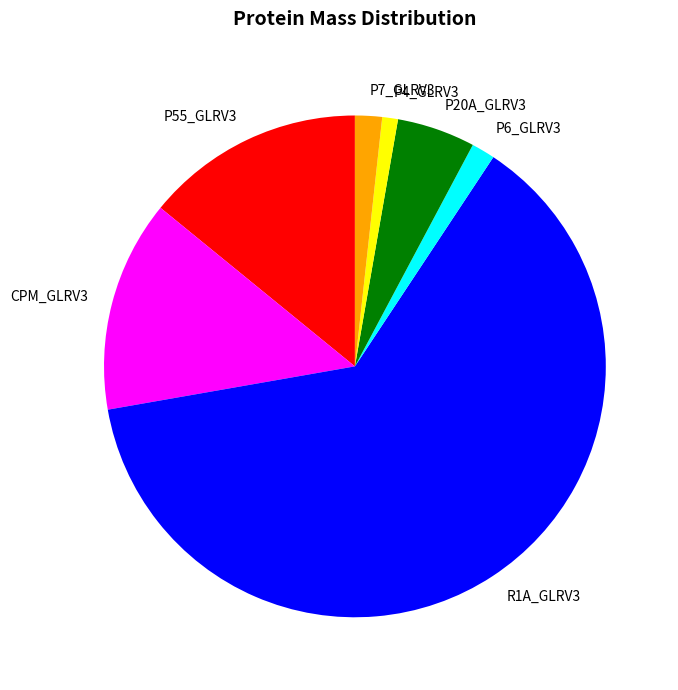

Between P20A_GLRV3 and P7_GLRV3, which is larger?

P20A_GLRV3